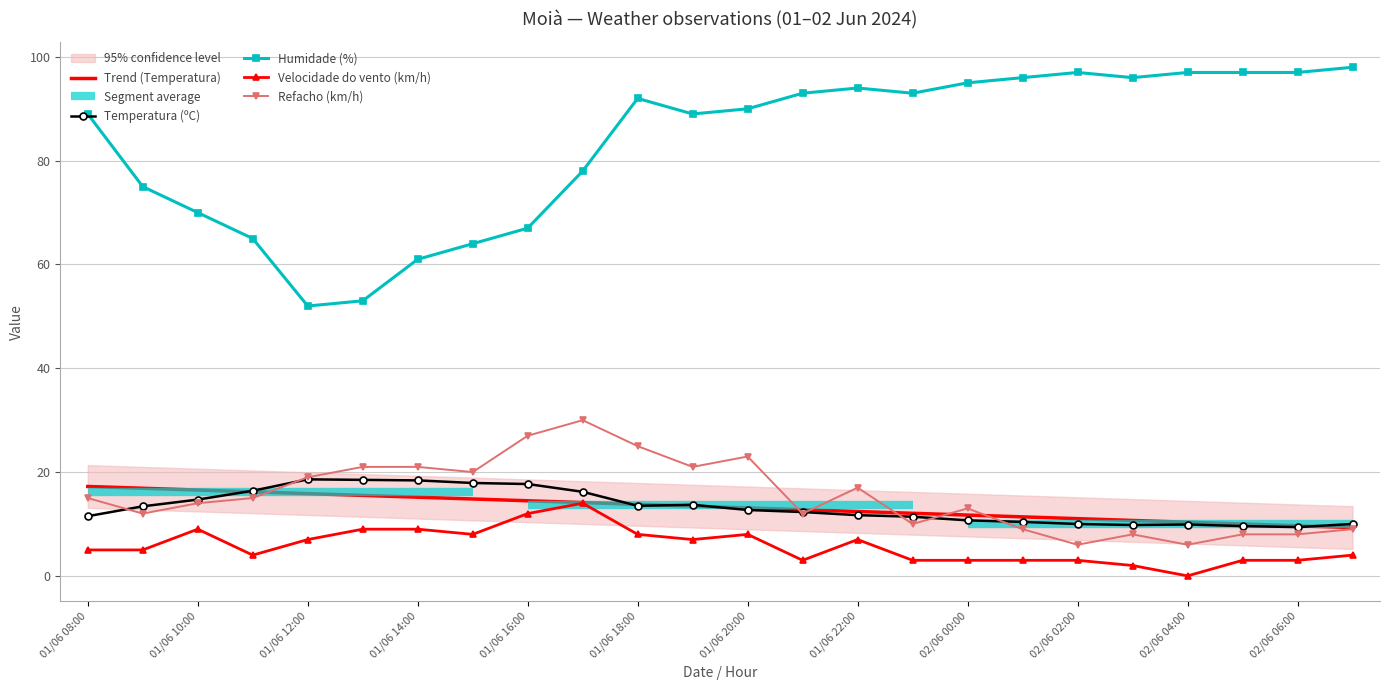

What is the difference between the maximum and minimum values in the Temperatura (ºC) series?

9.2